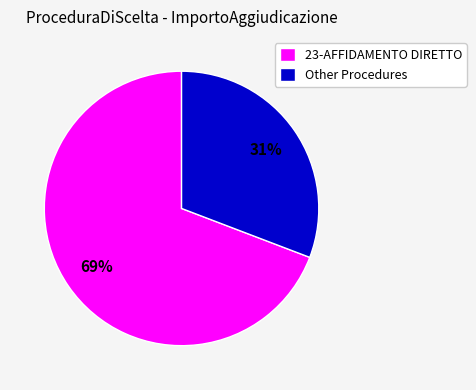

Between Other Procedures and 23-AFFIDAMENTO DIRETTO, which is larger?

23-AFFIDAMENTO DIRETTO